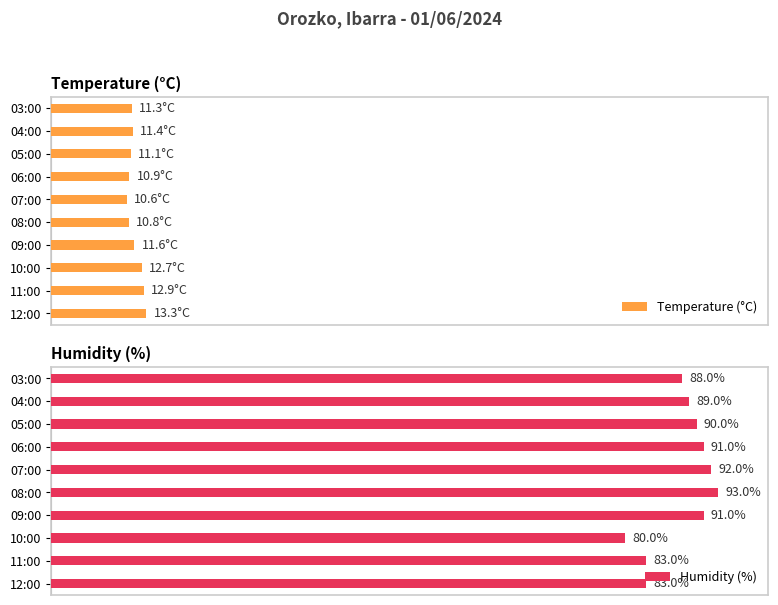

Reading left to right, extract all data points from this chart.

Temperature (°C): 13.3	12.9	12.7	11.6	10.8	10.6	10.9	11.1	11.4	11.3
Humidity (%): 83.0	83.0	80.0	91.0	93.0	92.0	91.0	90.0	89.0	88.0